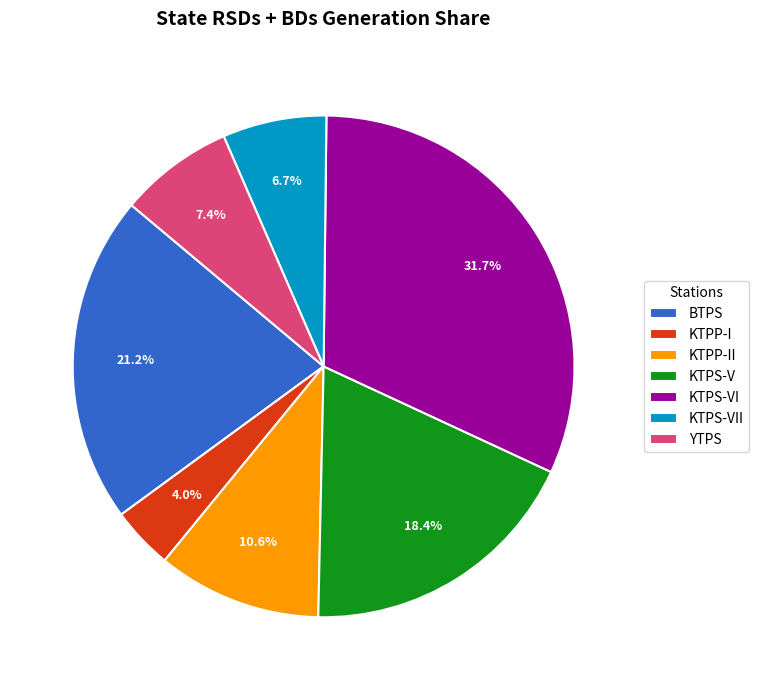

To the nearest percent, what percentage of the pie is KTPS-V?

18%